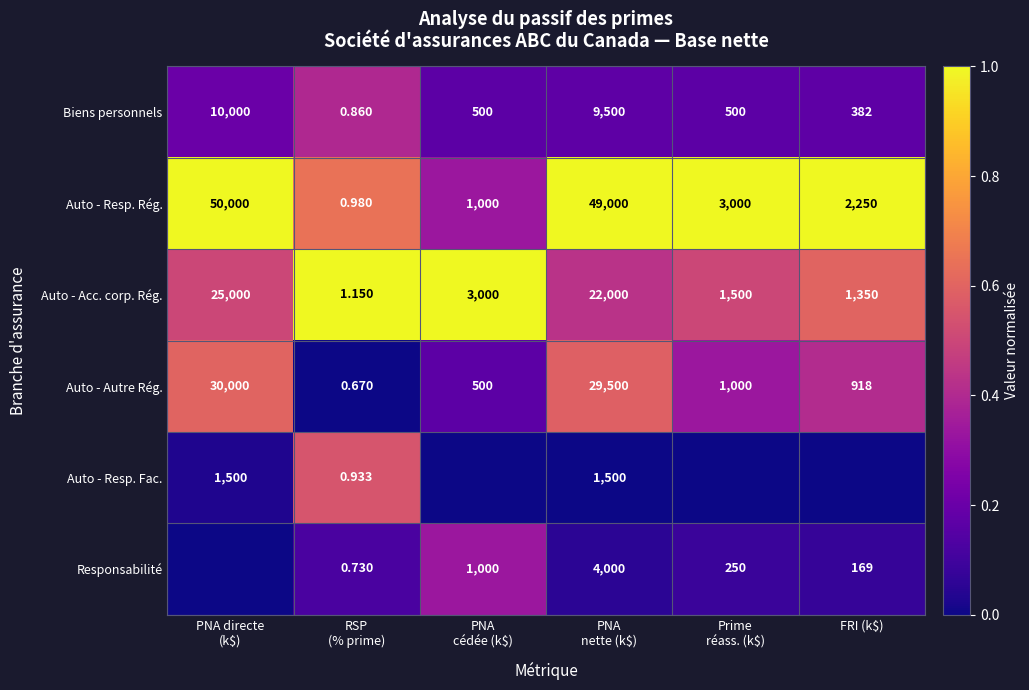

Rank the series at PNA cédée (k$) from highest to lowest value.

Auto - Acc. corp. Rég., Auto - Resp. Rég., Responsabilité, Biens personnels, Auto - Autre Rég., Auto - Resp. Fac.